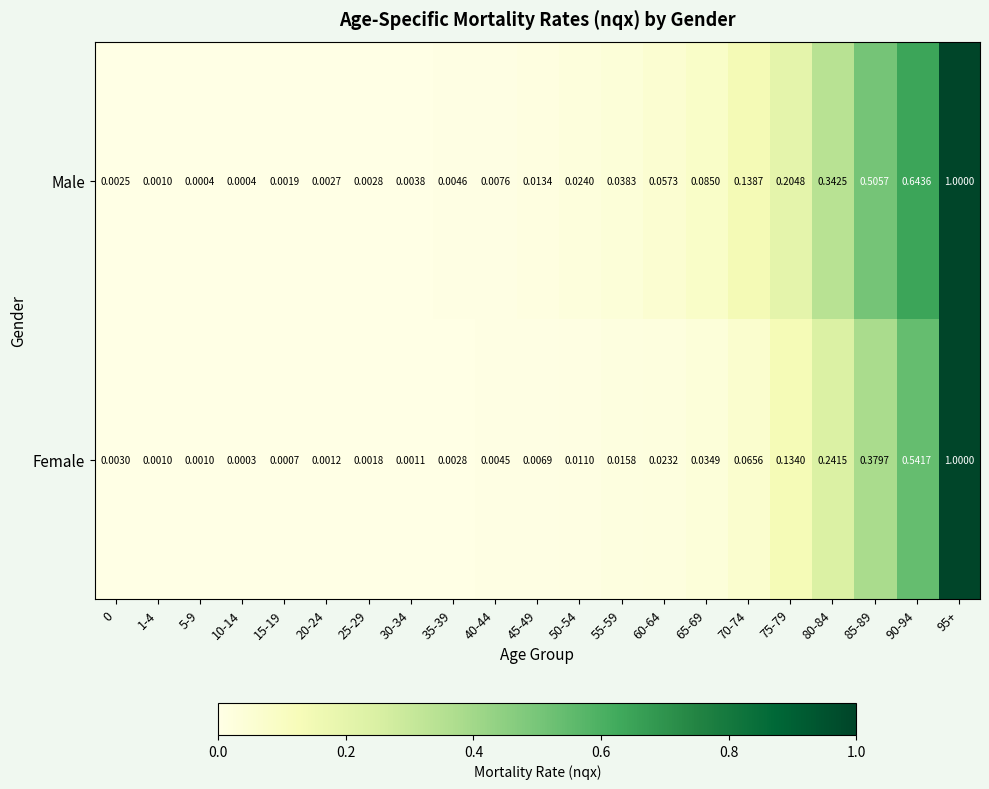

Which series has the largest total across all categories?

Male